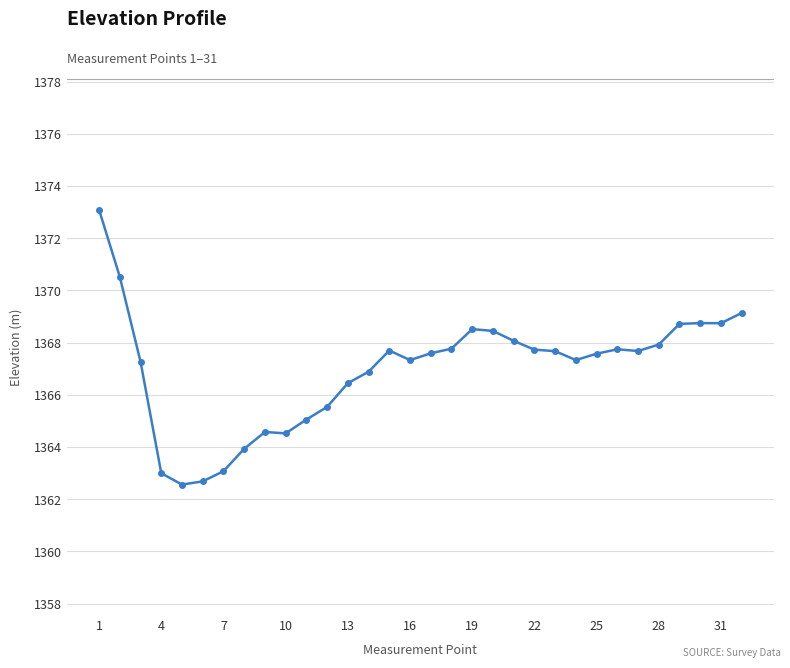

How many values are below 1367?

11